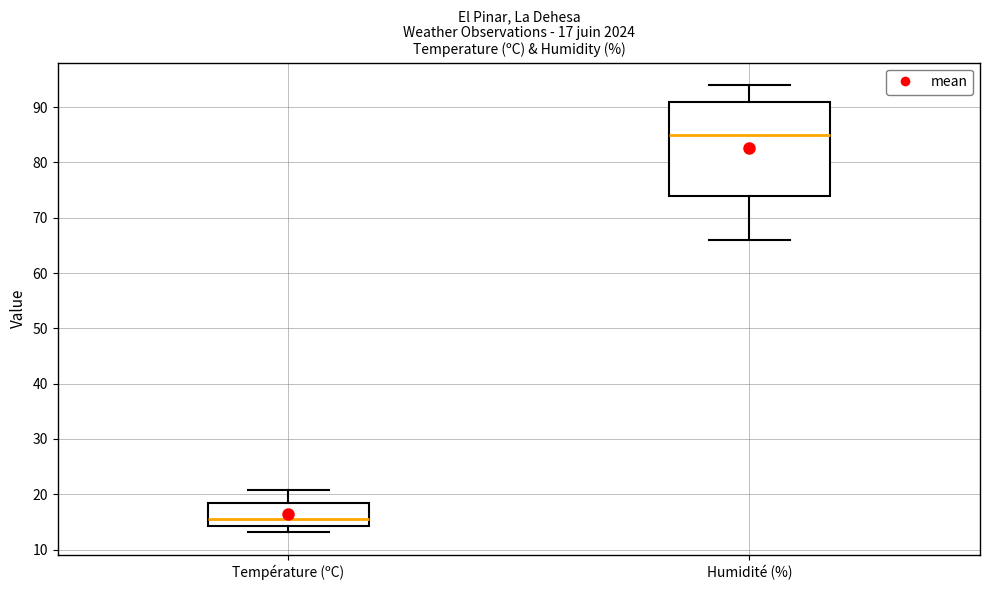

Which box has the highest median line?

Humidité (%)